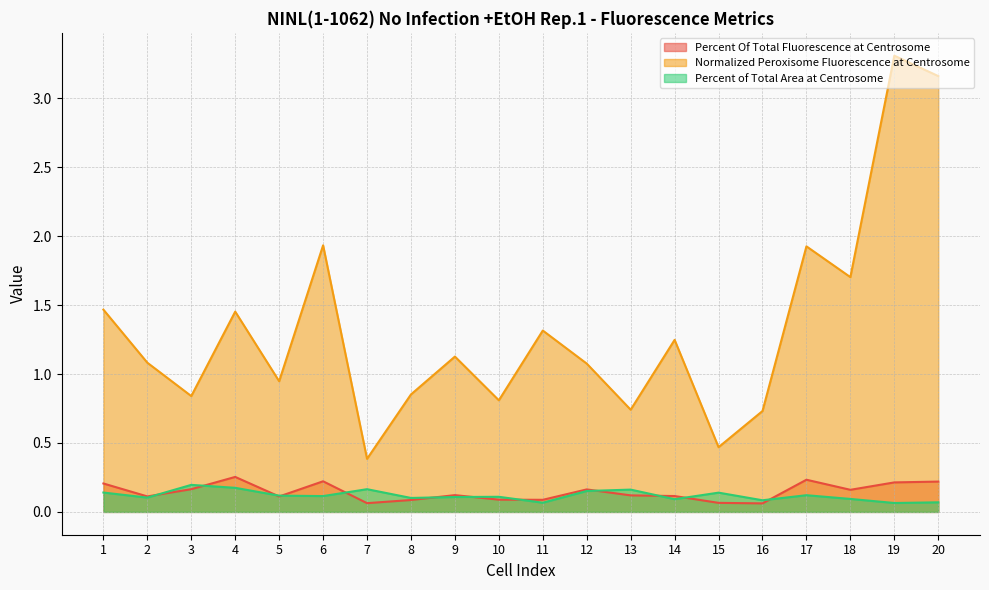

What is the value of the Normalized Peroxisome Fluorescence at Centrosome point at the 2nd from the left?

1.1